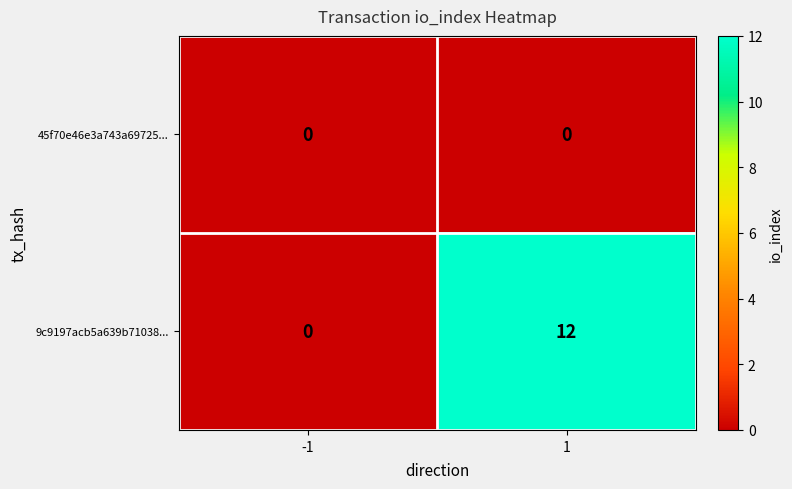

What is the sum of all 9c9197acb5a639b71038... values?

12